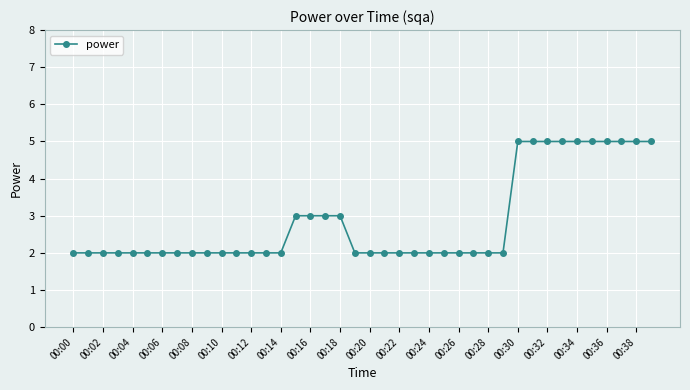

What is the value of the 11th point from the left?

2